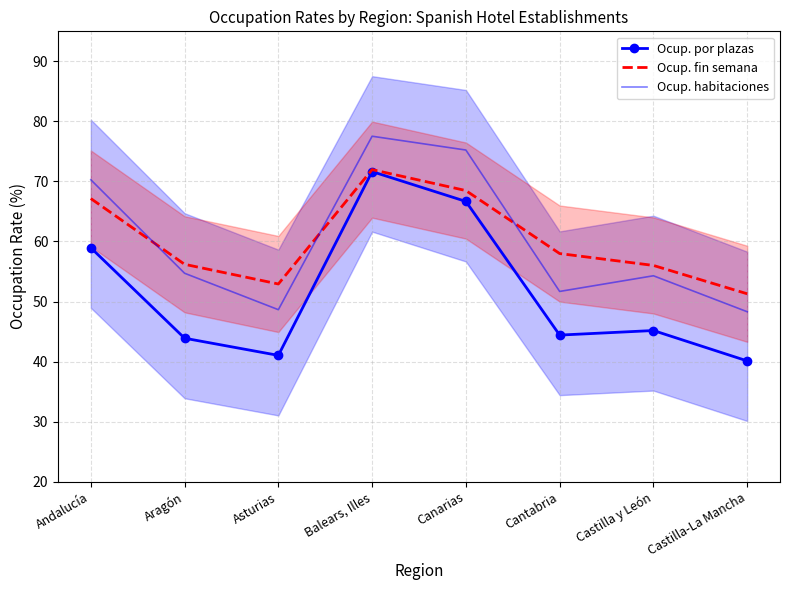

At how many categories does at least one series exceed 47?

8